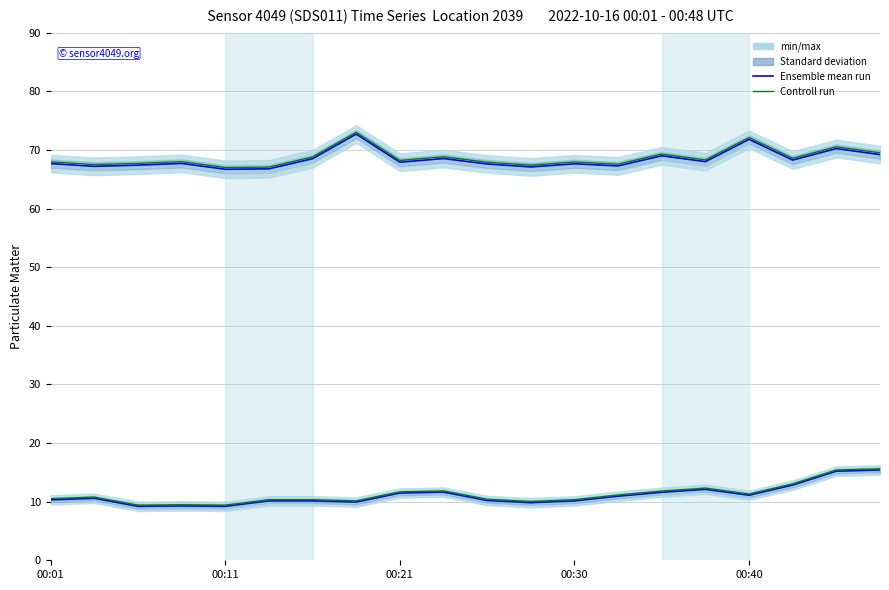

What is the maximum value for Ensemble mean run?

72.7